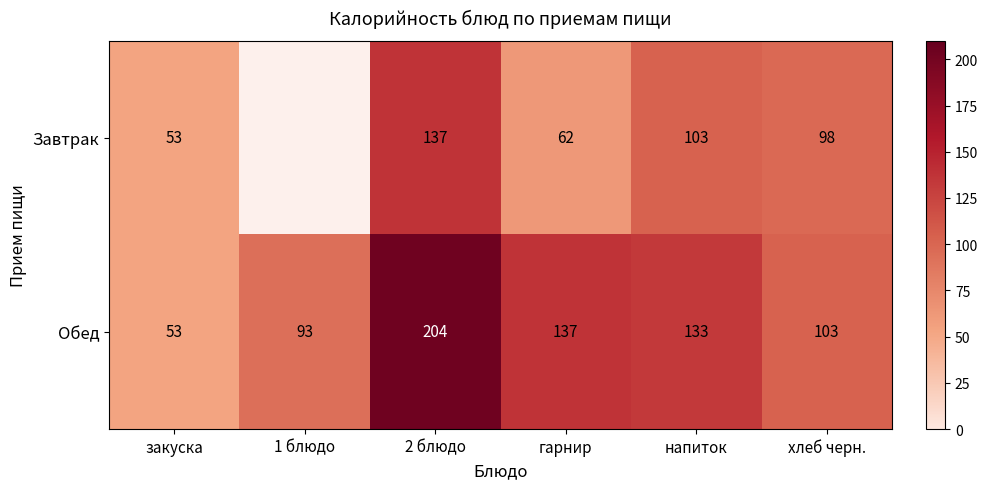

What is the difference between the second highest and minimum values in the Обед series?

84